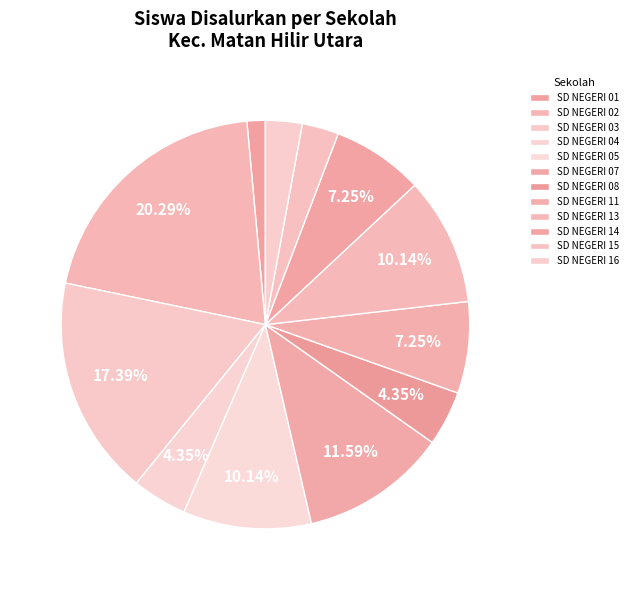

True or false: SD NEGERI 02 accounts for 10% of the total.

False